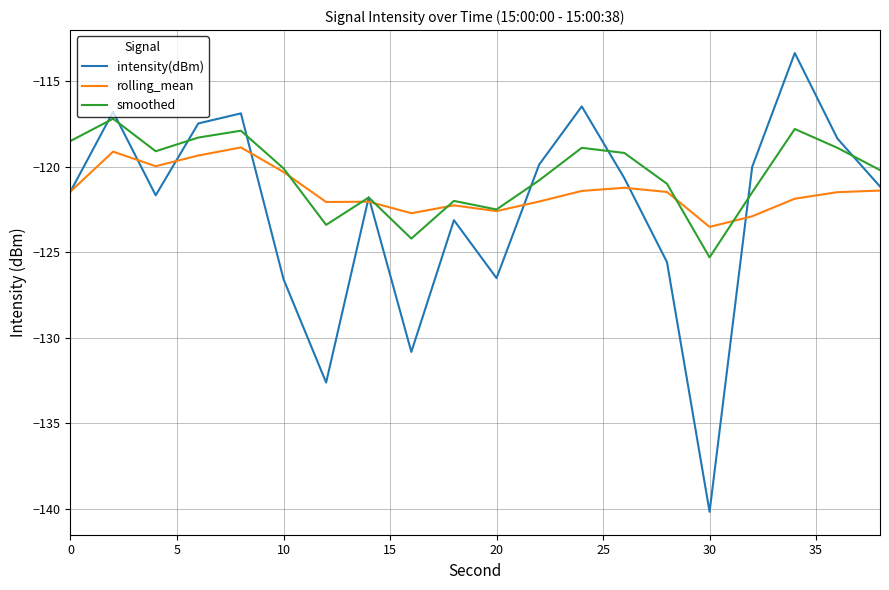

List the series in order of their peak value, highest first.

intensity(dBm), smoothed, rolling_mean